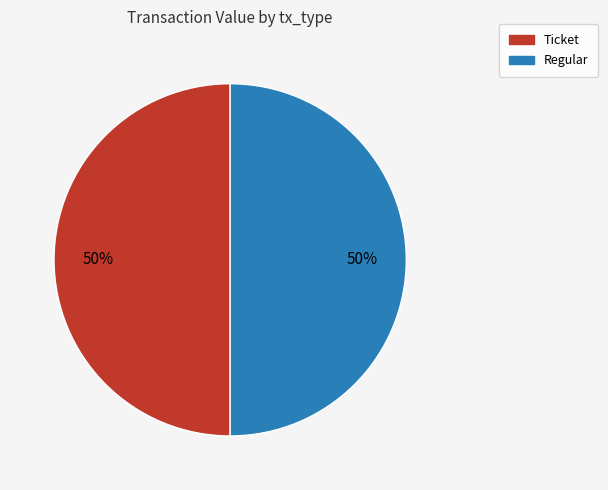

To the nearest percent, what is the average slice percentage?

50%